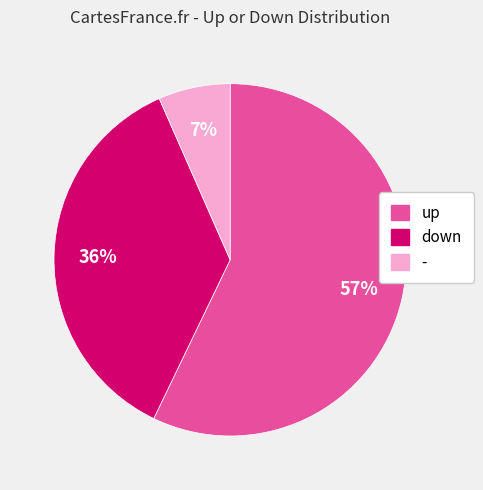

What percentage is the up slice, to the nearest percent?

57%